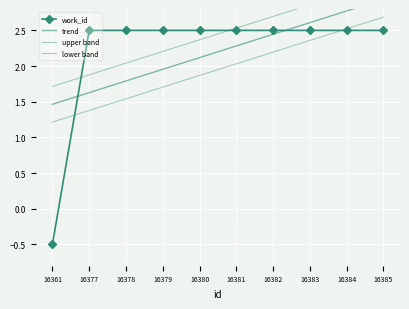

Which series has the widest spread of values?

work_id